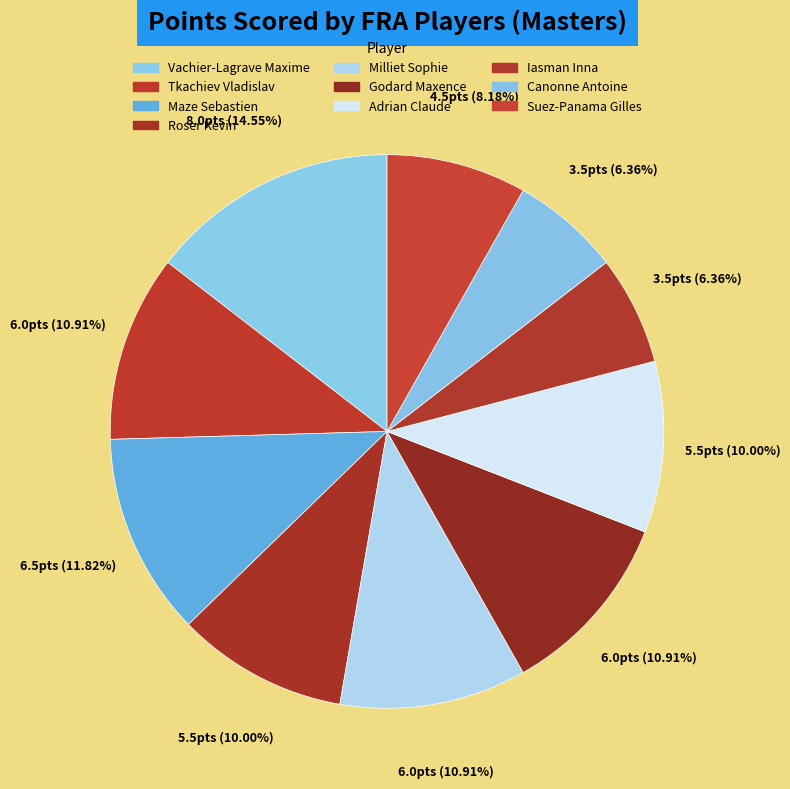

How much of the chart is everything except Tkachiev Vladislav?

89.1%